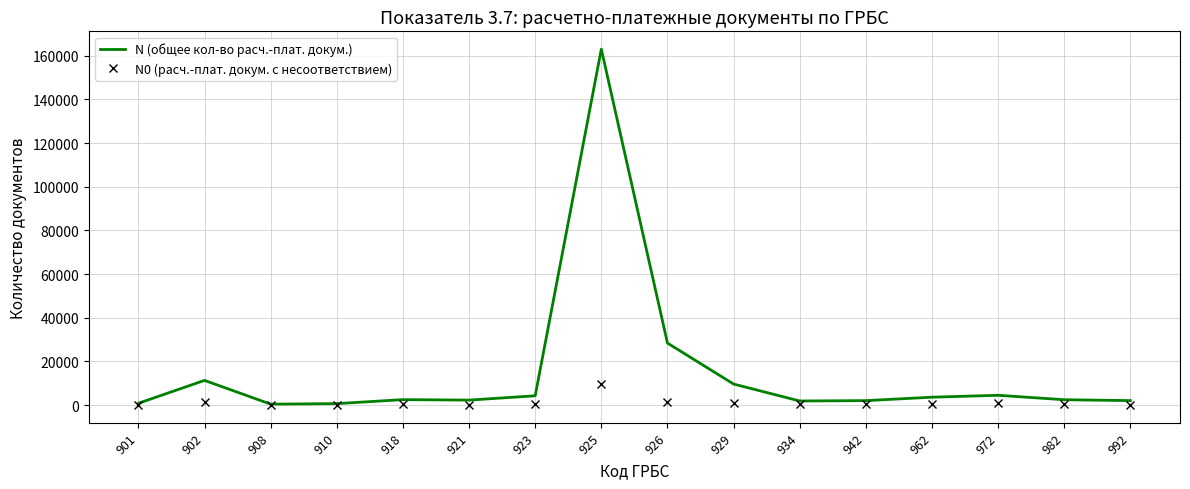

True or false: N0 (расч.-плат. докум. с несоответствием) has a value of 1166 at 926.

True